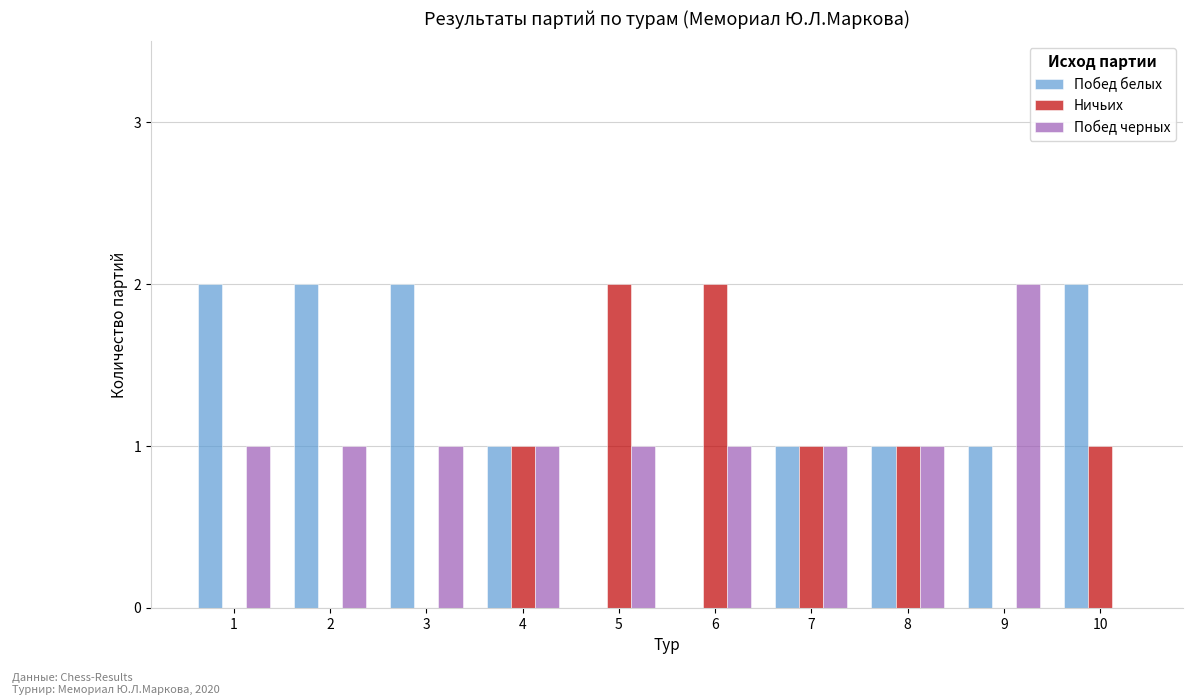

Reading left to right, transcribe all the data shown in this chart.

Побед белых: 1=2	2=2	3=2	4=1	5=0	6=0	7=1	8=1	9=1	10=2
Ничьих: 1=0	2=0	3=0	4=1	5=2	6=2	7=1	8=1	9=0	10=1
Побед черных: 1=1	2=1	3=1	4=1	5=1	6=1	7=1	8=1	9=2	10=0